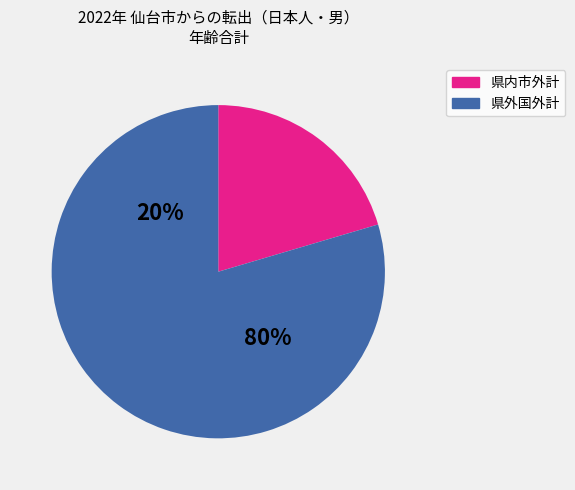

Combined, do 県内市外計 and 県外国外計 account for over 50%?

Yes